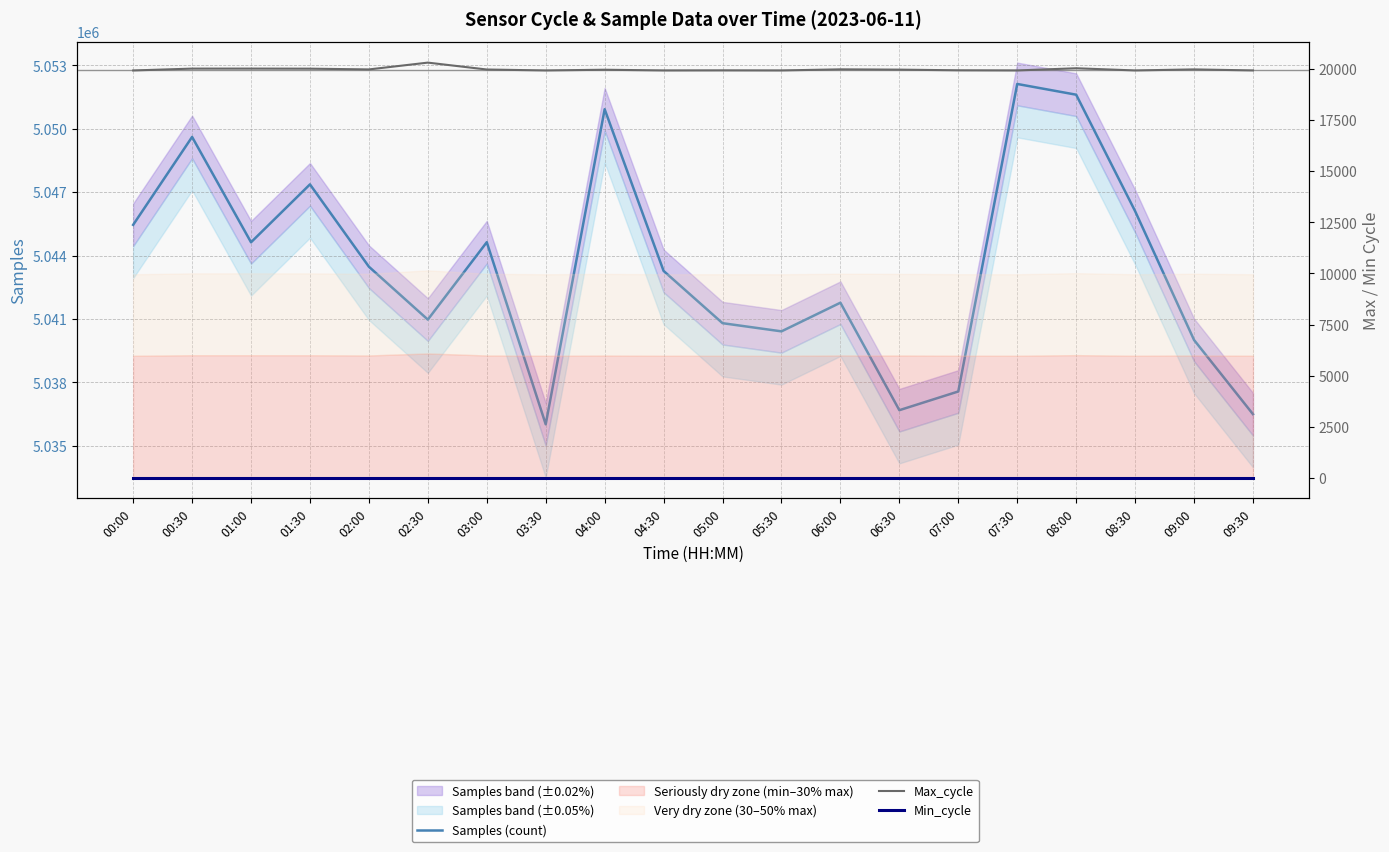

What is the value of the Min_cycle point at the 10th from the left?

28